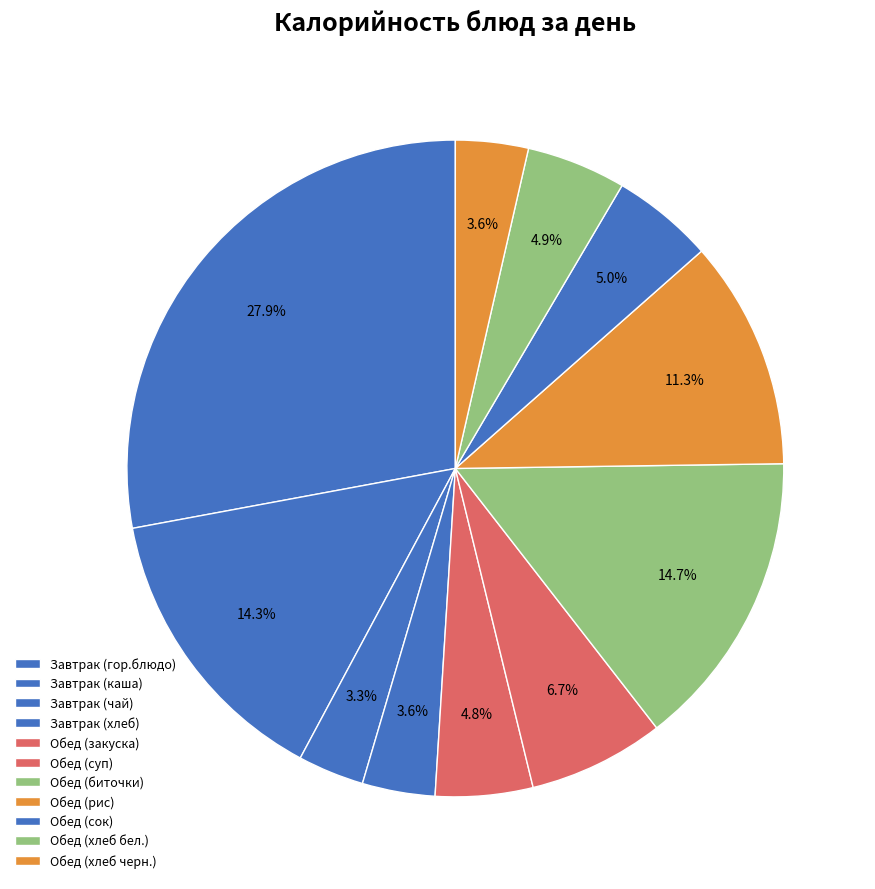

How many segments does this pie chart have?

11